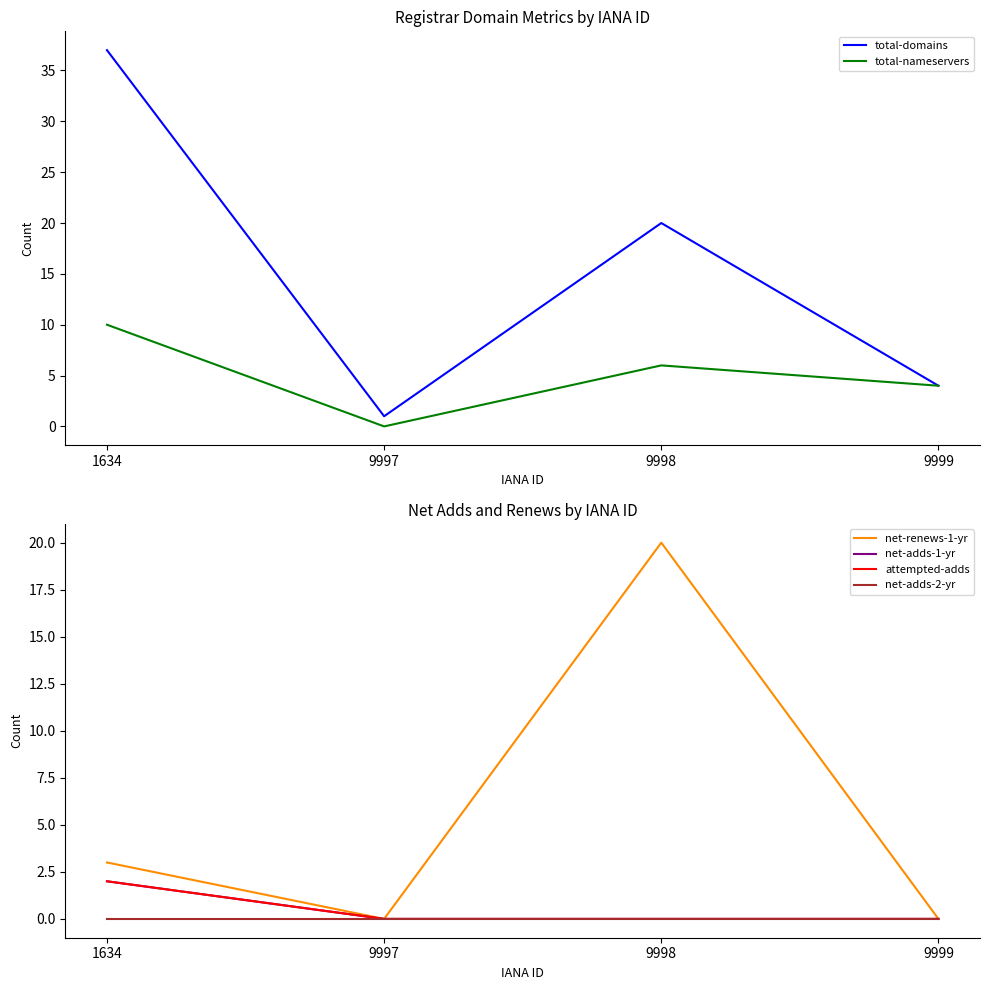

Is the value of total-nameservers at 9998 greater than the value of total-domains at 9997?

Yes